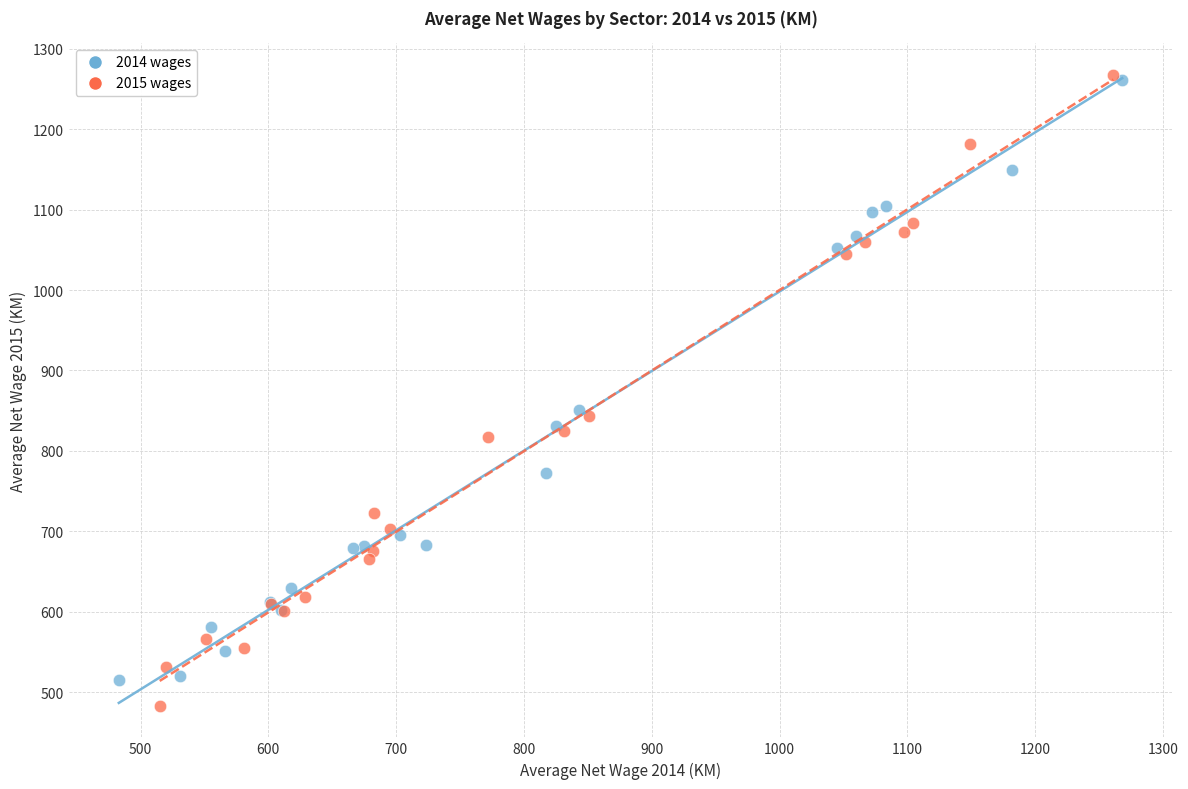

Which series has the widest spread of Y values?

2015 wages